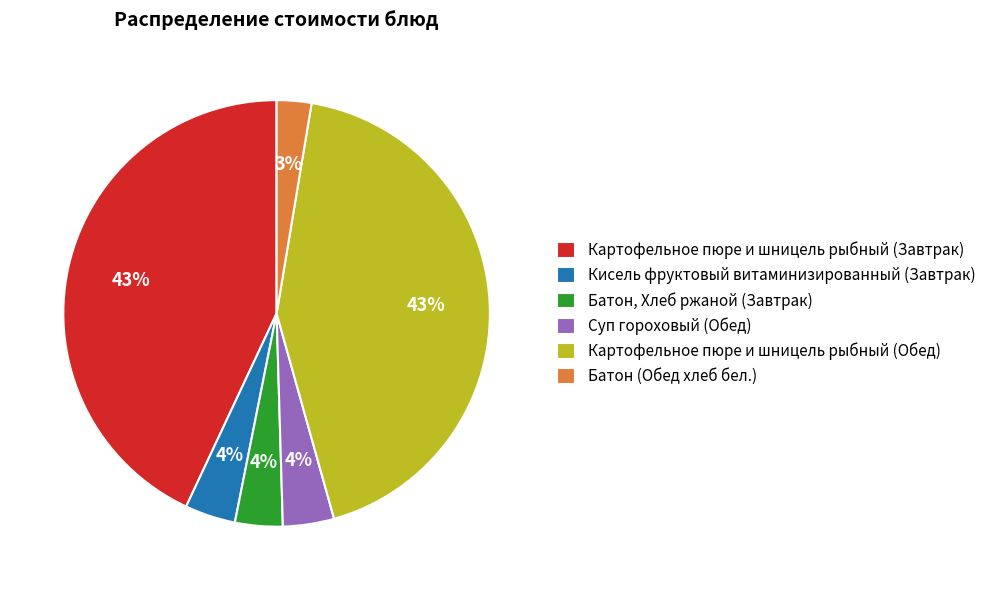

To the nearest percent, what portion does Картофельное пюре и шницель рыбный (Завтрак) represent?

43%